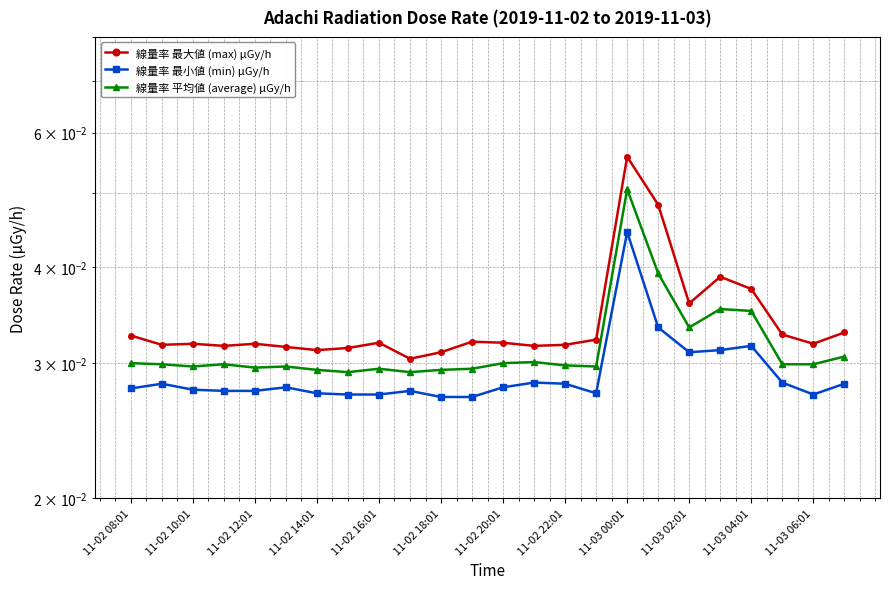

Where is the first local minimum for 線量率 最大値 (max) μGy/h?

11-02 10:01